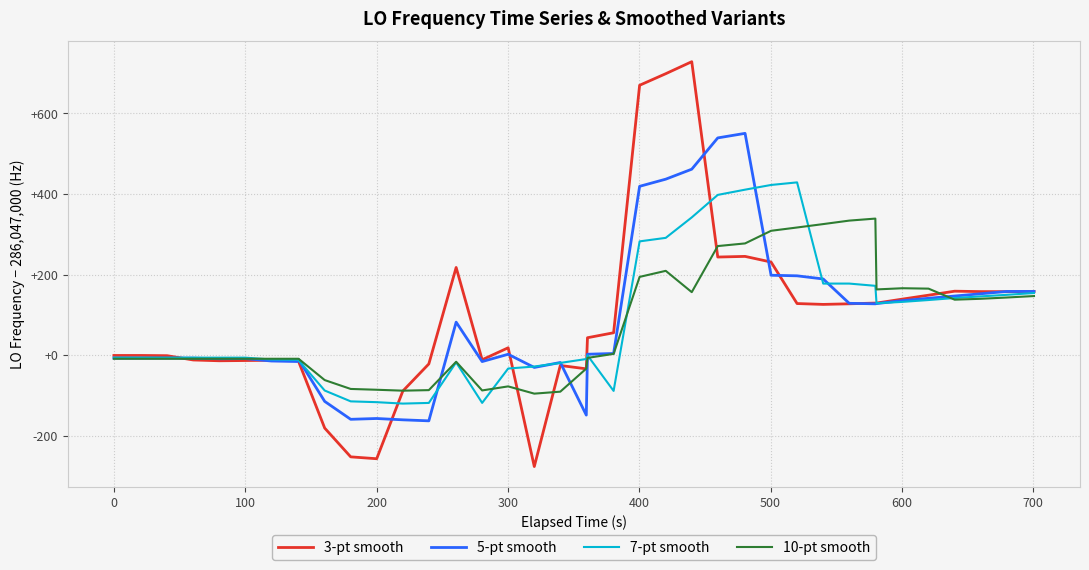

Does the chart have visible grid lines?

Yes